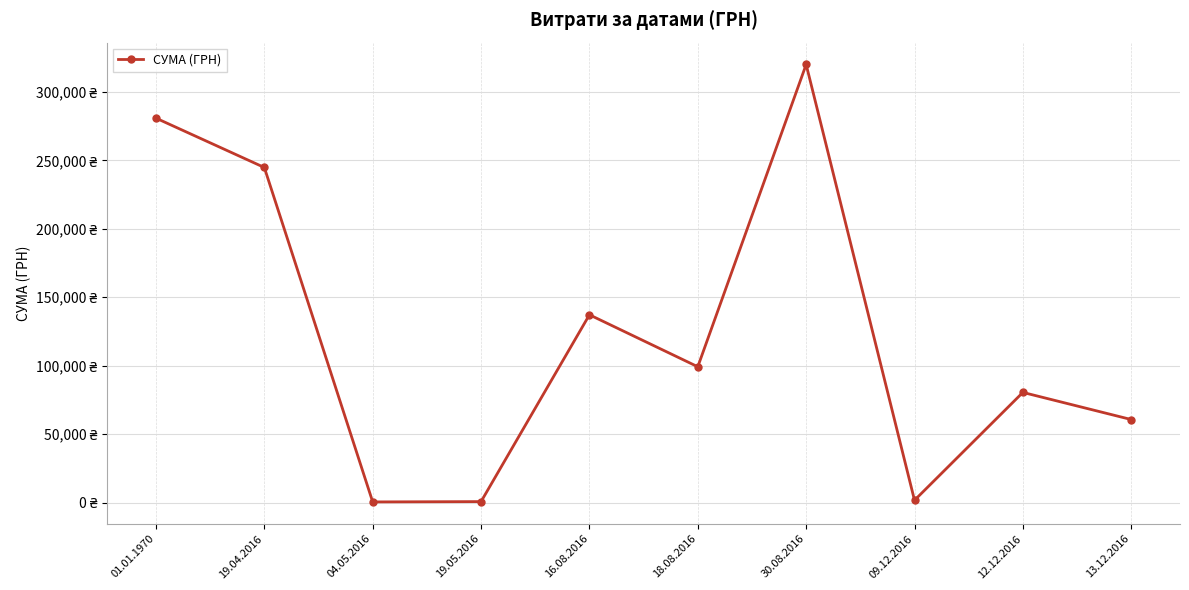

What is the maximum value shown in the chart?

320157.9